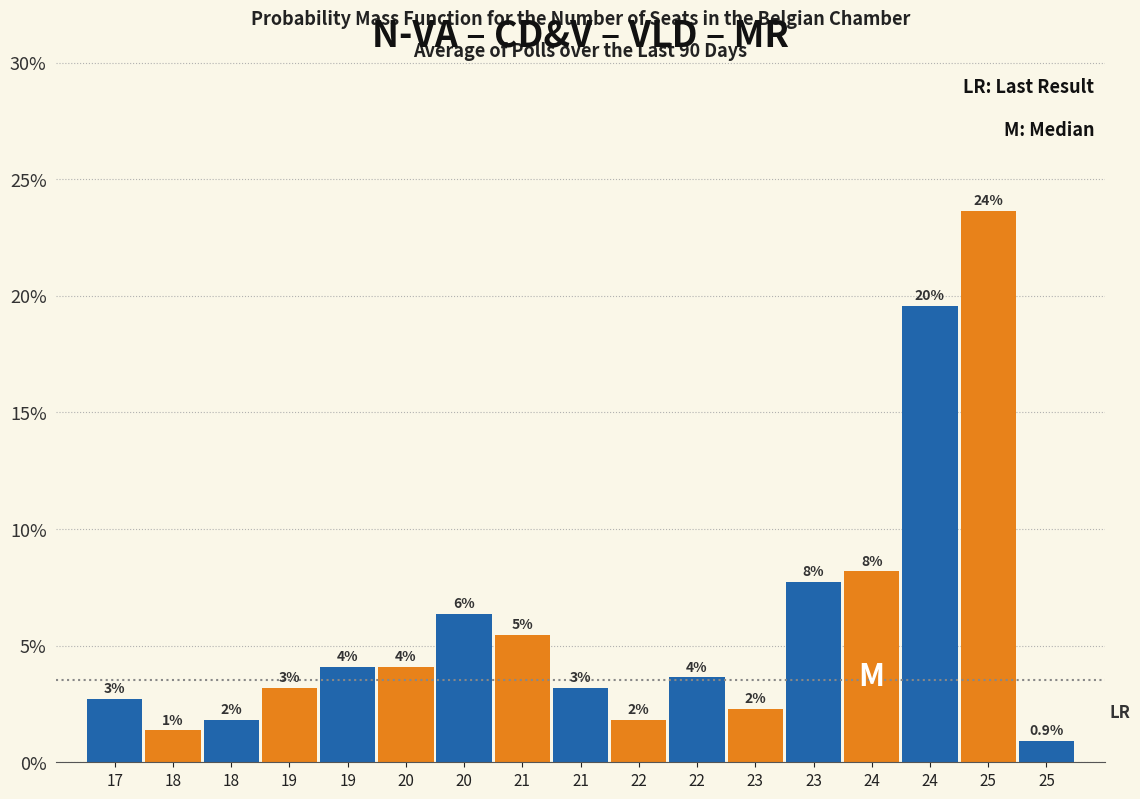

Does the chart contain any negative values?

No